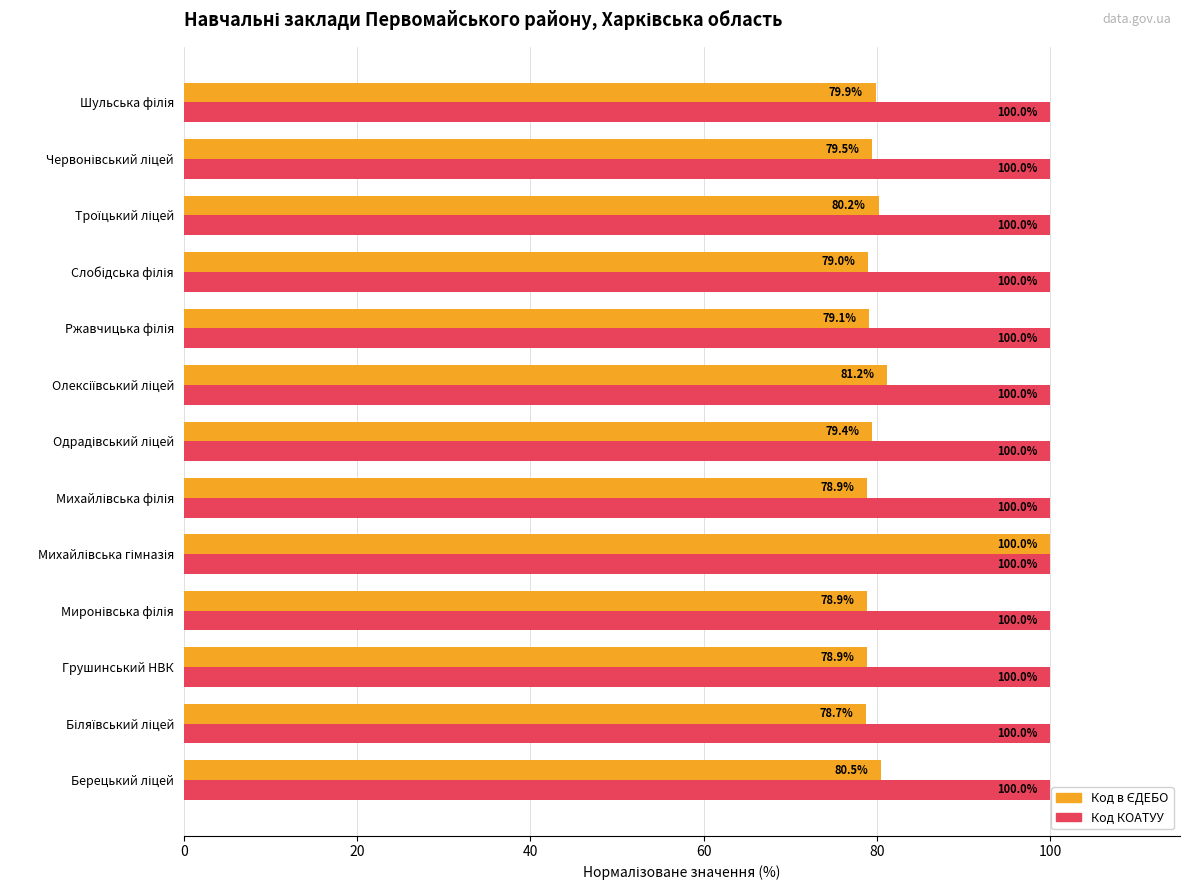

What is the average value of the Код КОАТУУ series?

100.0